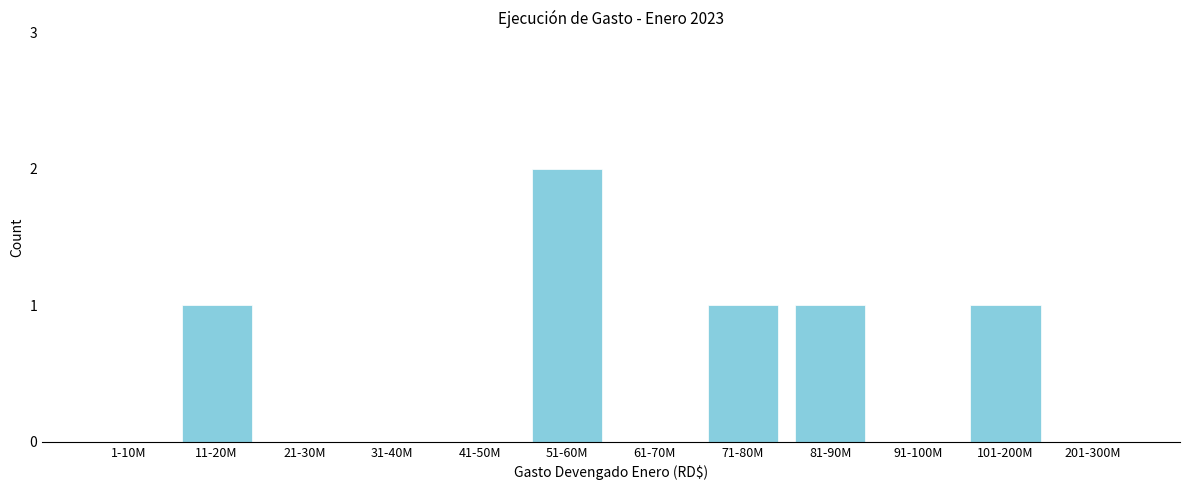

Reading left to right, list all the values displayed in this chart.

1-10M=0	11-20M=1	21-30M=0	31-40M=0	41-50M=0	51-60M=2	61-70M=0	71-80M=1	81-90M=1	91-100M=0	101-200M=1	201-300M=0